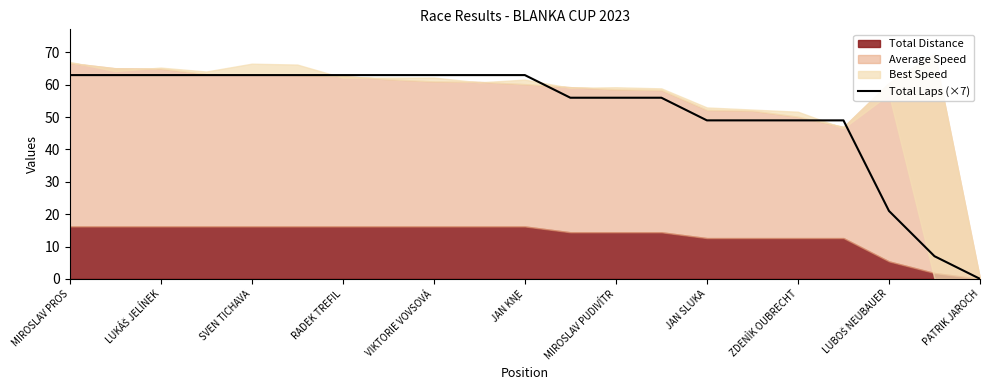

At which label does Total Laps (×7) reach its minimum?

PATRIK JAROCH